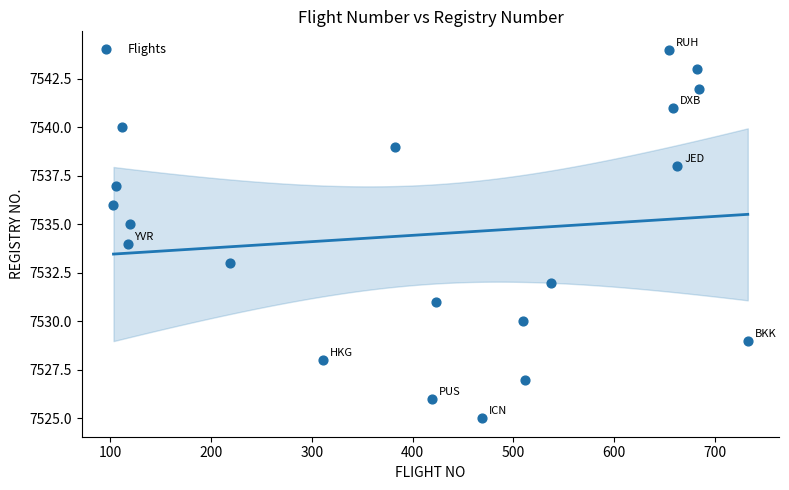

What is the range of Y values (max minus min)?

19